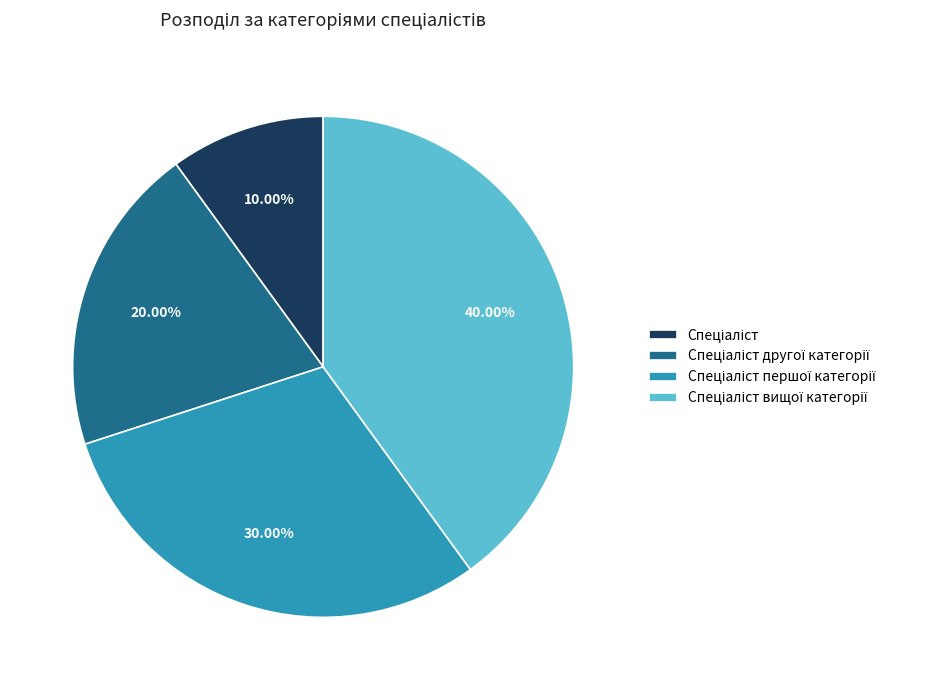

To the nearest percent, what is the average slice percentage?

25%